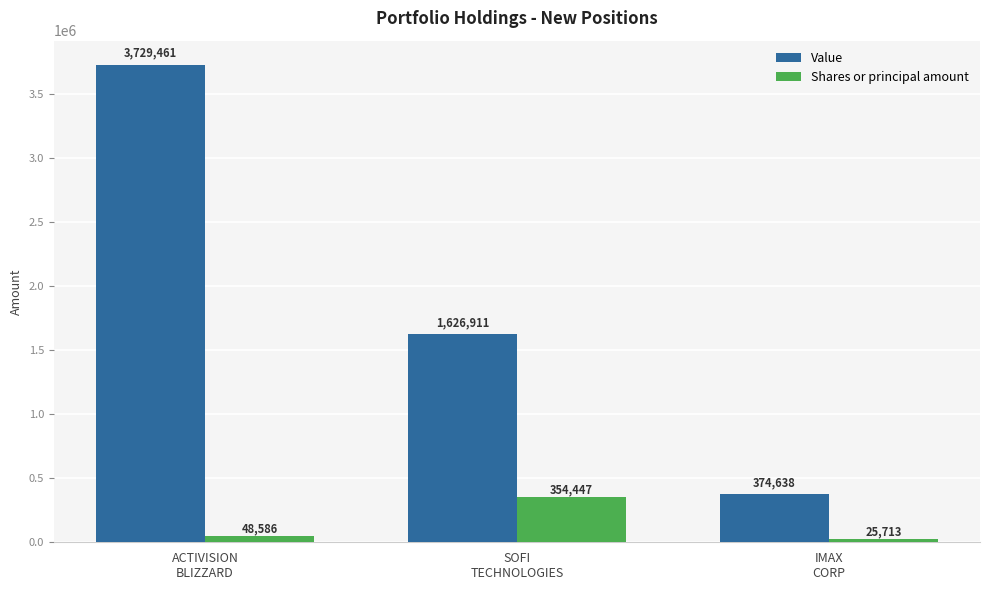

What is the greatest value displayed?

3729461